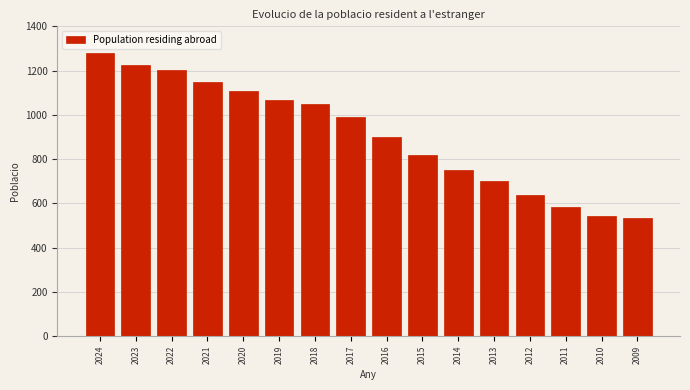

Reading left to right, what are all the values shown in this chart?

1280	1226	1202	1148	1110	1066	1049	990	901	819	751	700	637	586	544	532